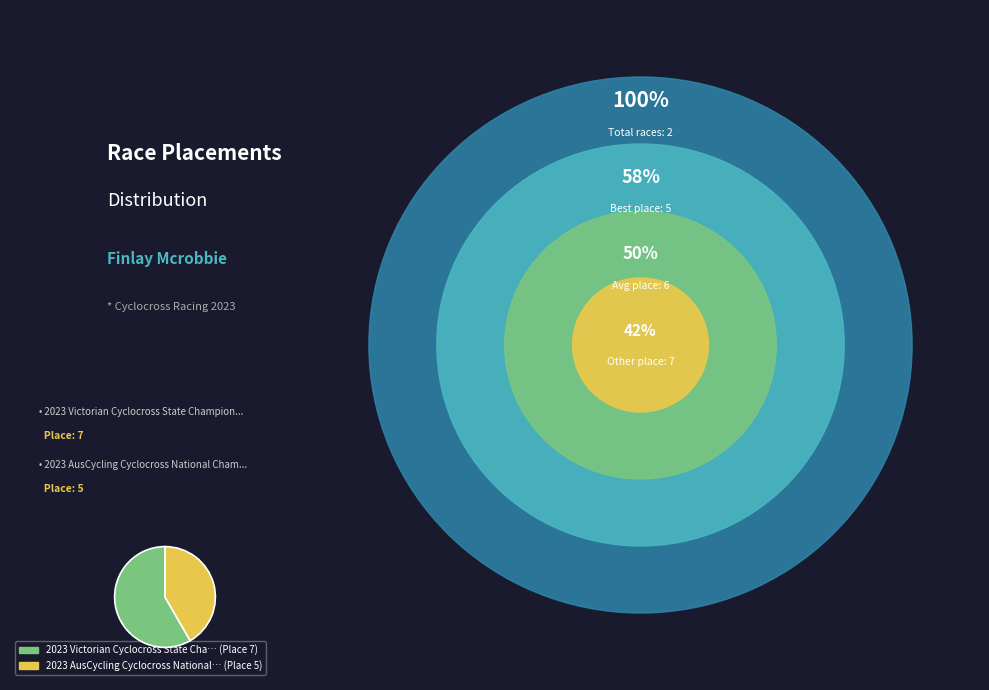

Does any single category account for the majority?

Yes